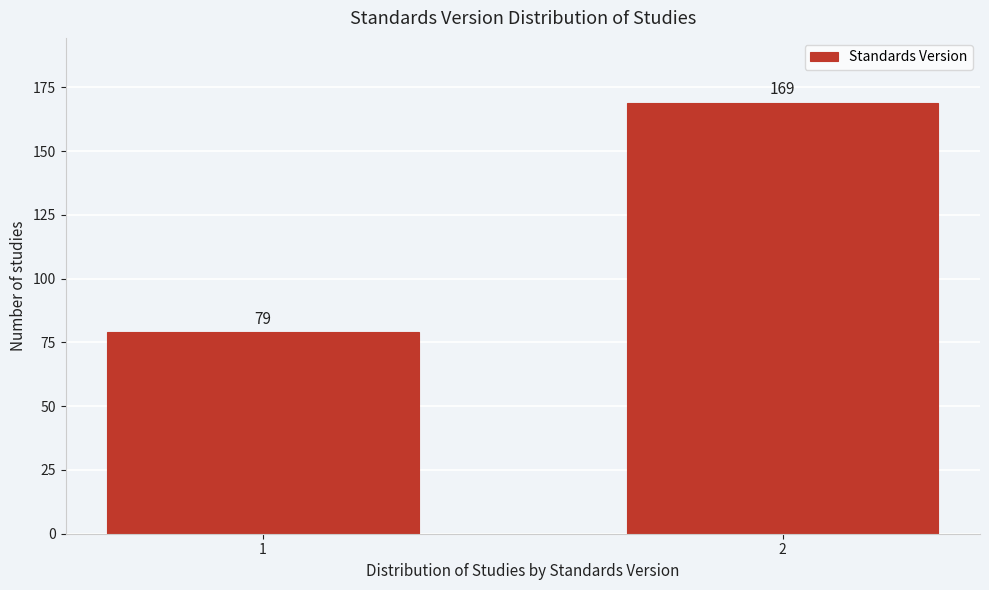

Reading right to left, transcribe all the data shown in this chart.

169	79